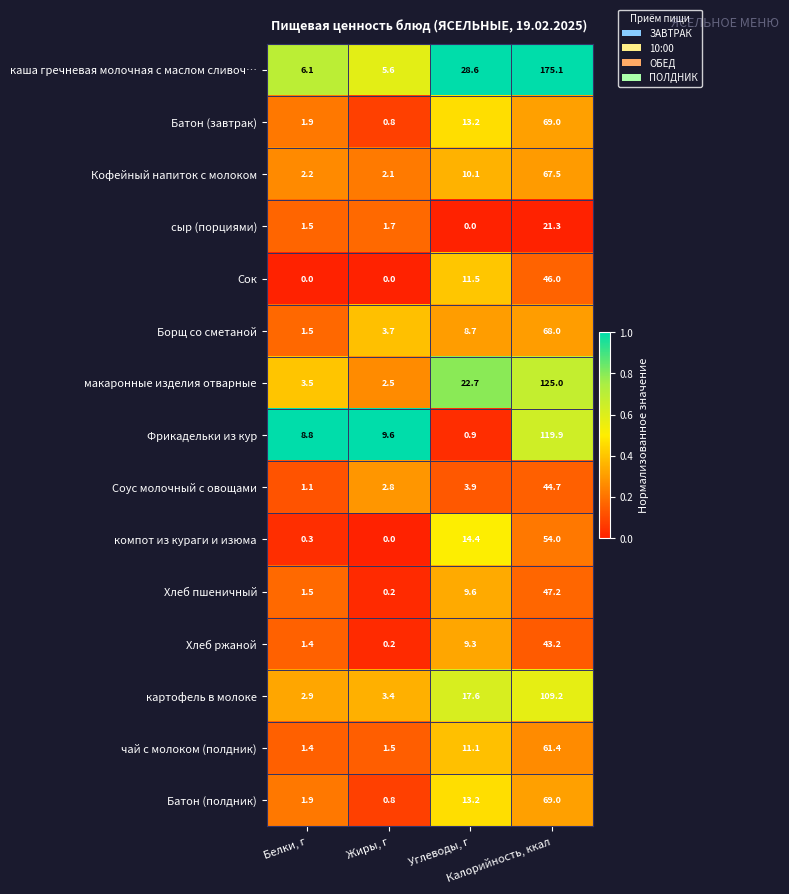

What is the lowest value of the макаронные изделия отварные series?

2.5